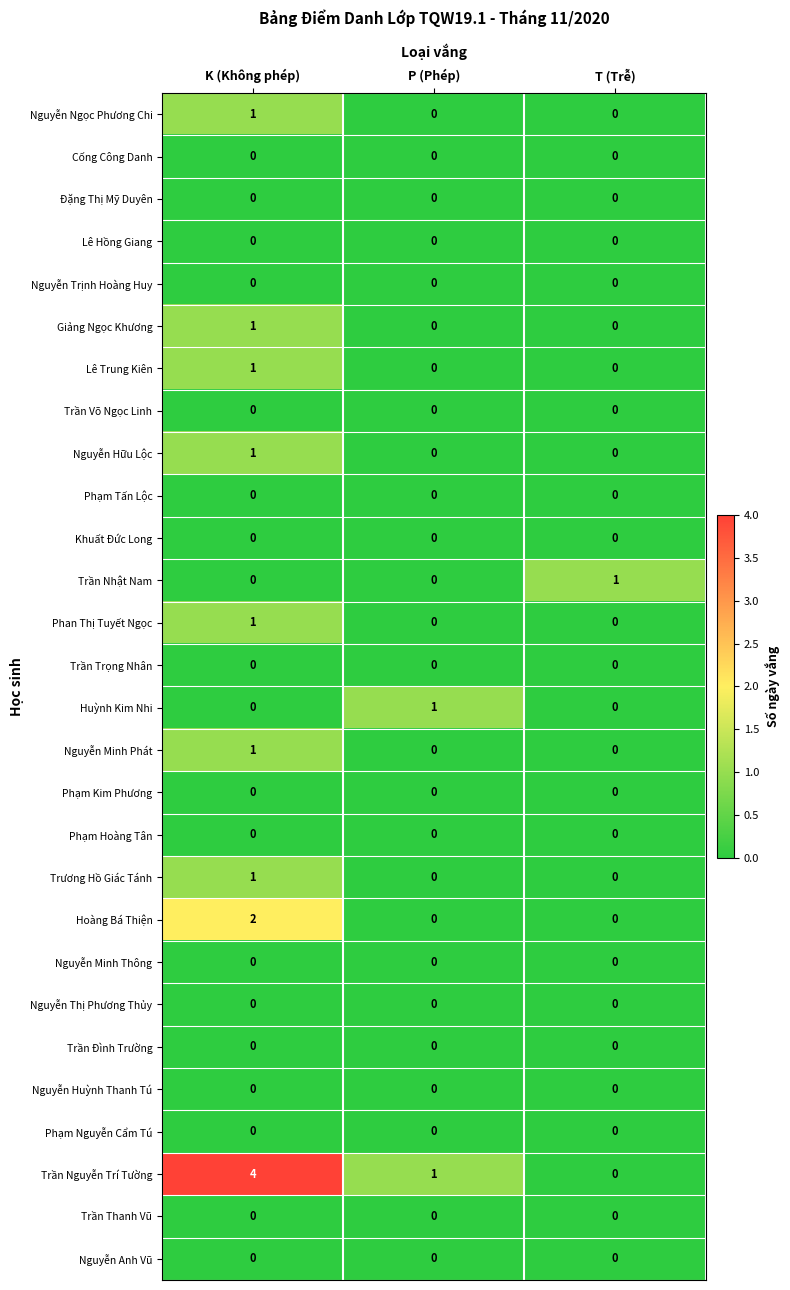

Between K (Không phép) and T (Trễ), which series saw the biggest shift?

Trần Nguyễn Trí Tường